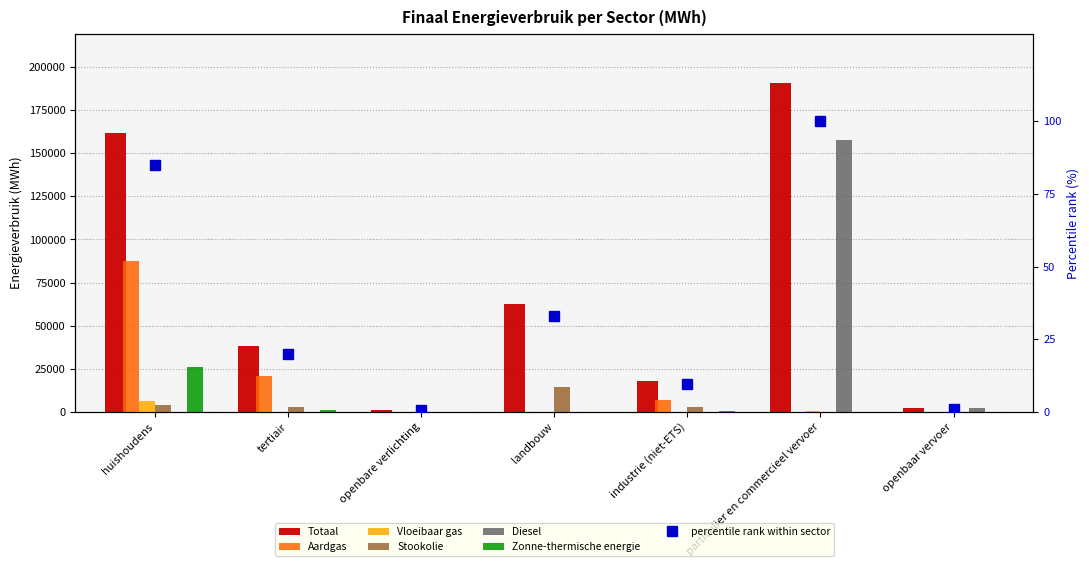

Rank the categories by Aardgas value from highest to lowest.

huishoudens, tertiair, industrie (niet-ETS), particulier en commercieel vervoer, openbare verlichting, landbouw, openbaar vervoer